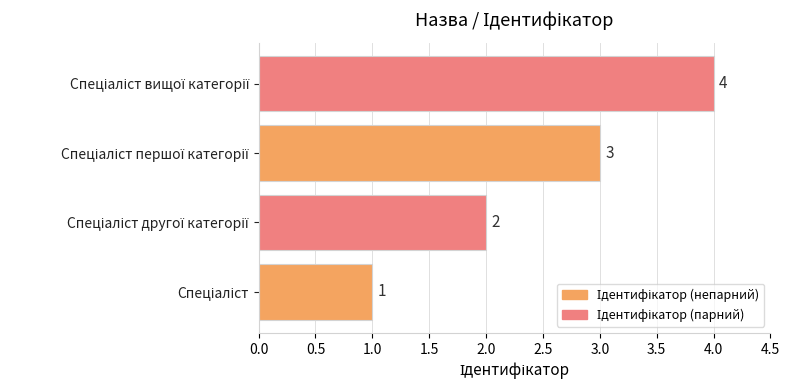

Count the values in the range 2 to 4.

3